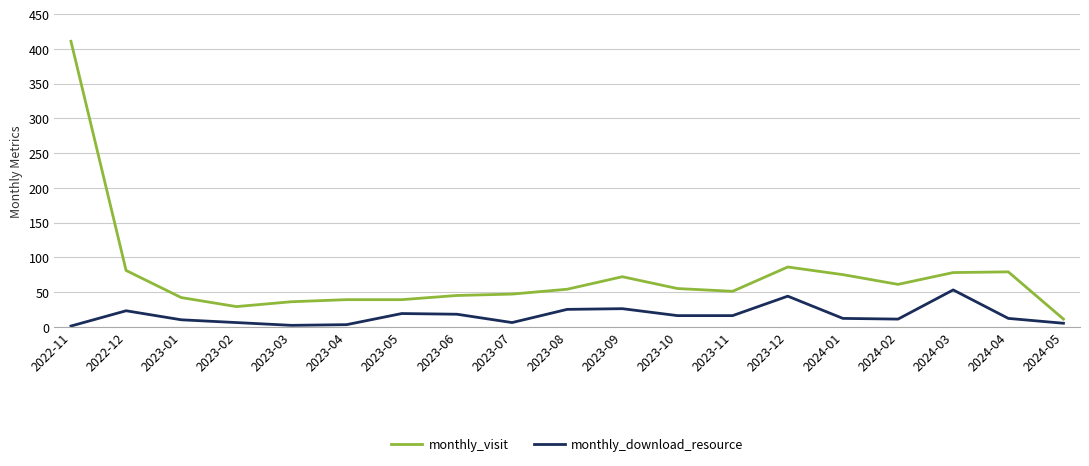

What is the greatest value displayed?

411